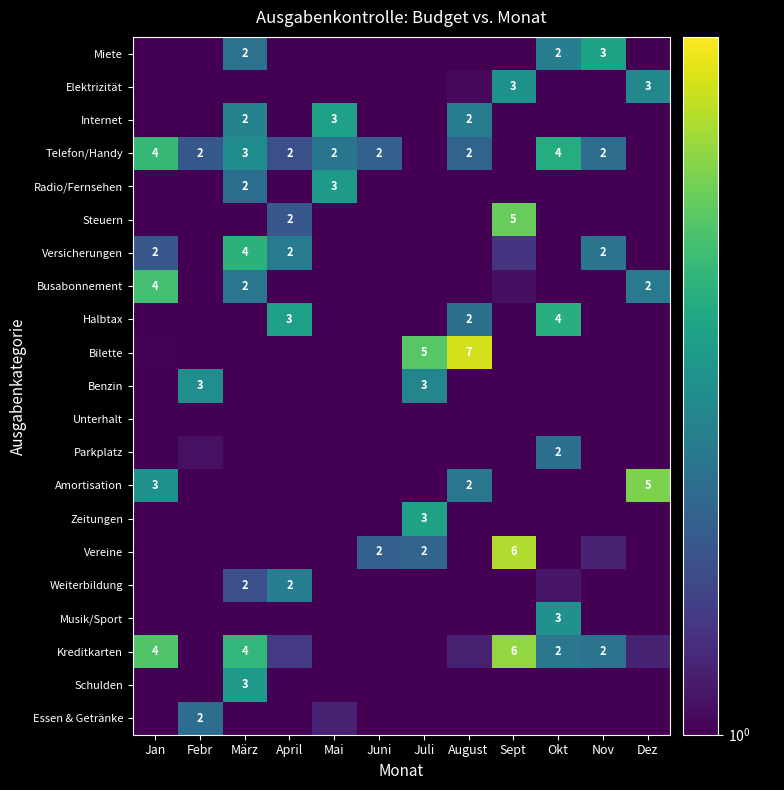

Is it true that Amortisation equals 0.6 at Okt?

False